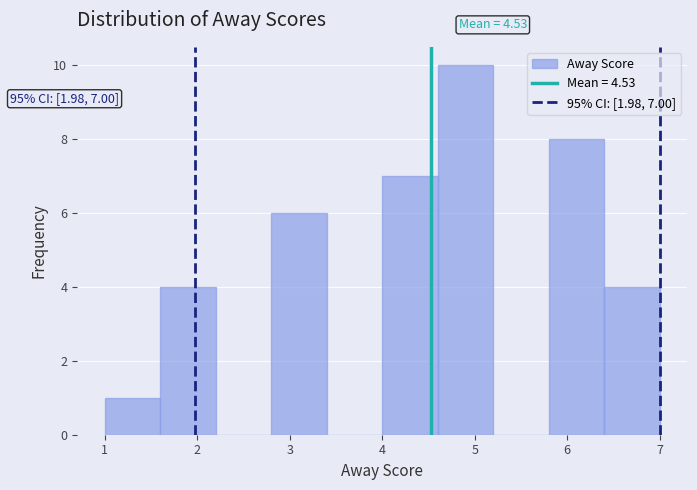

Which range on the x-axis has the tallest bar?

4.6 to 5.2